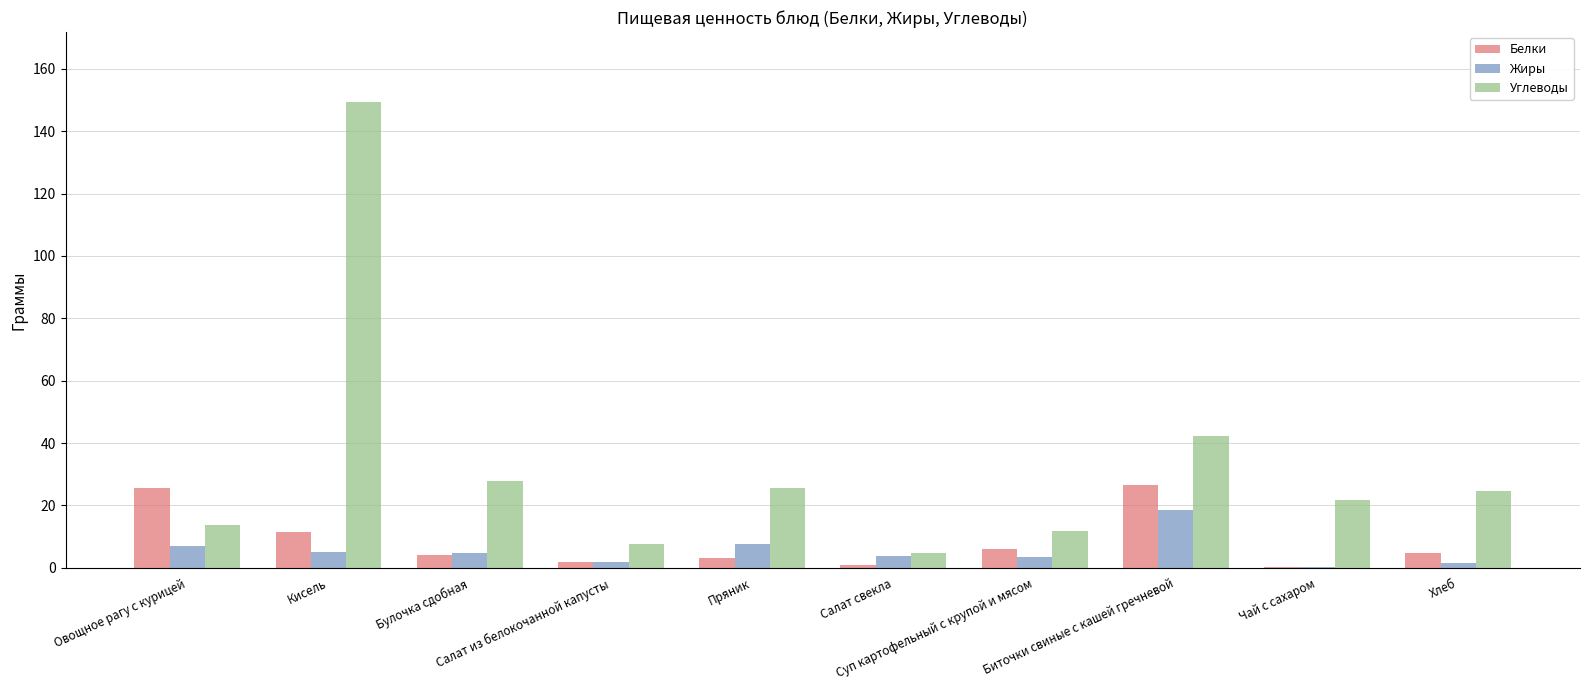

Read the Жиры value at Салат свекла.

3.9